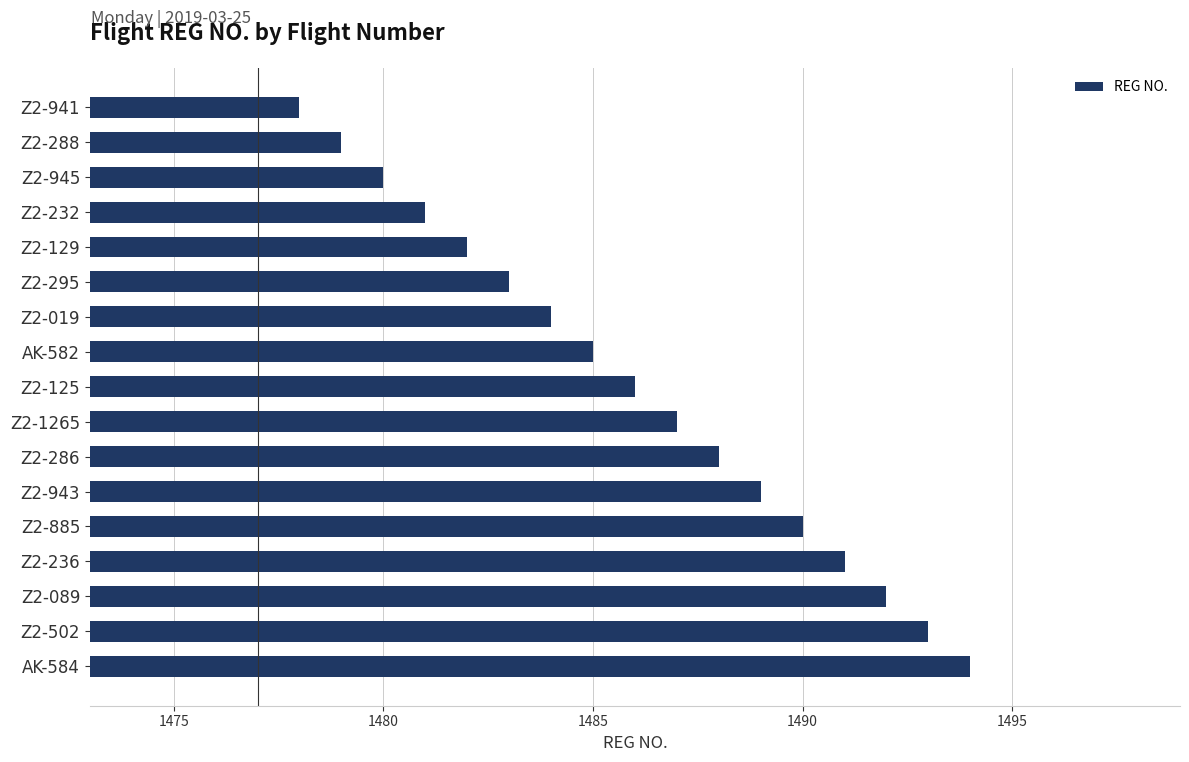

How many values are below 1486?

8